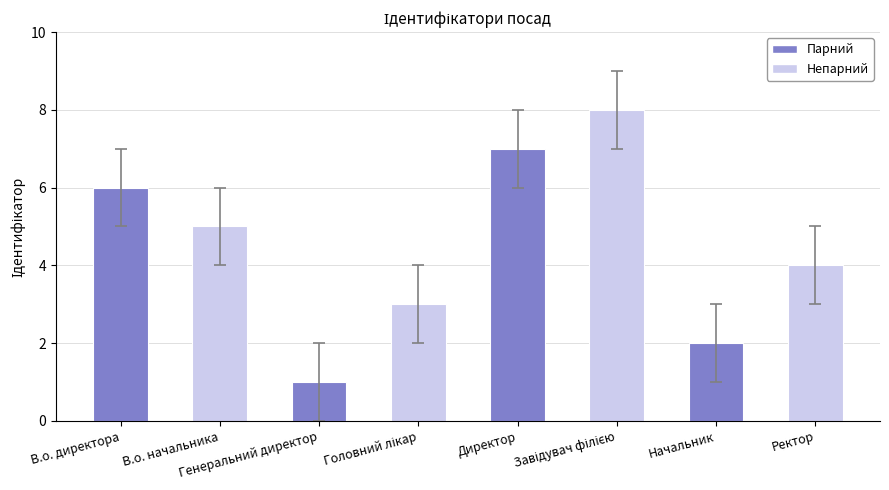

What is the sum of all values?

36